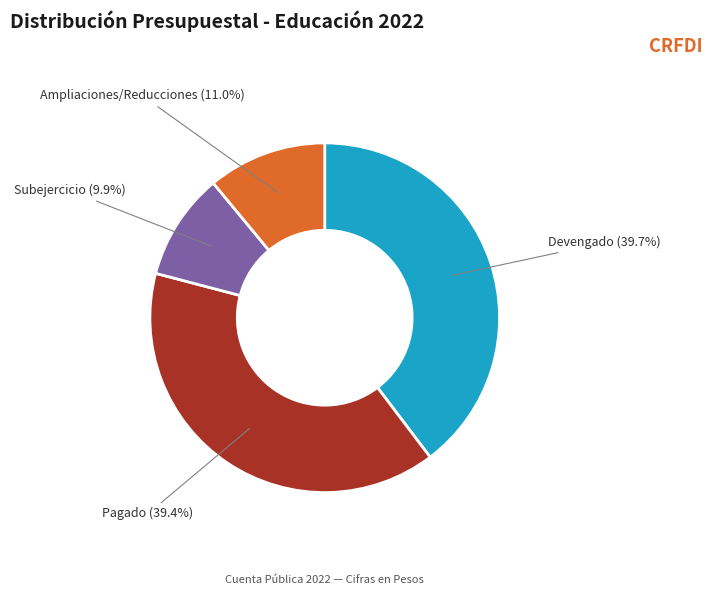

What portion of the pie excludes Devengado (39.7%)?

60.3%